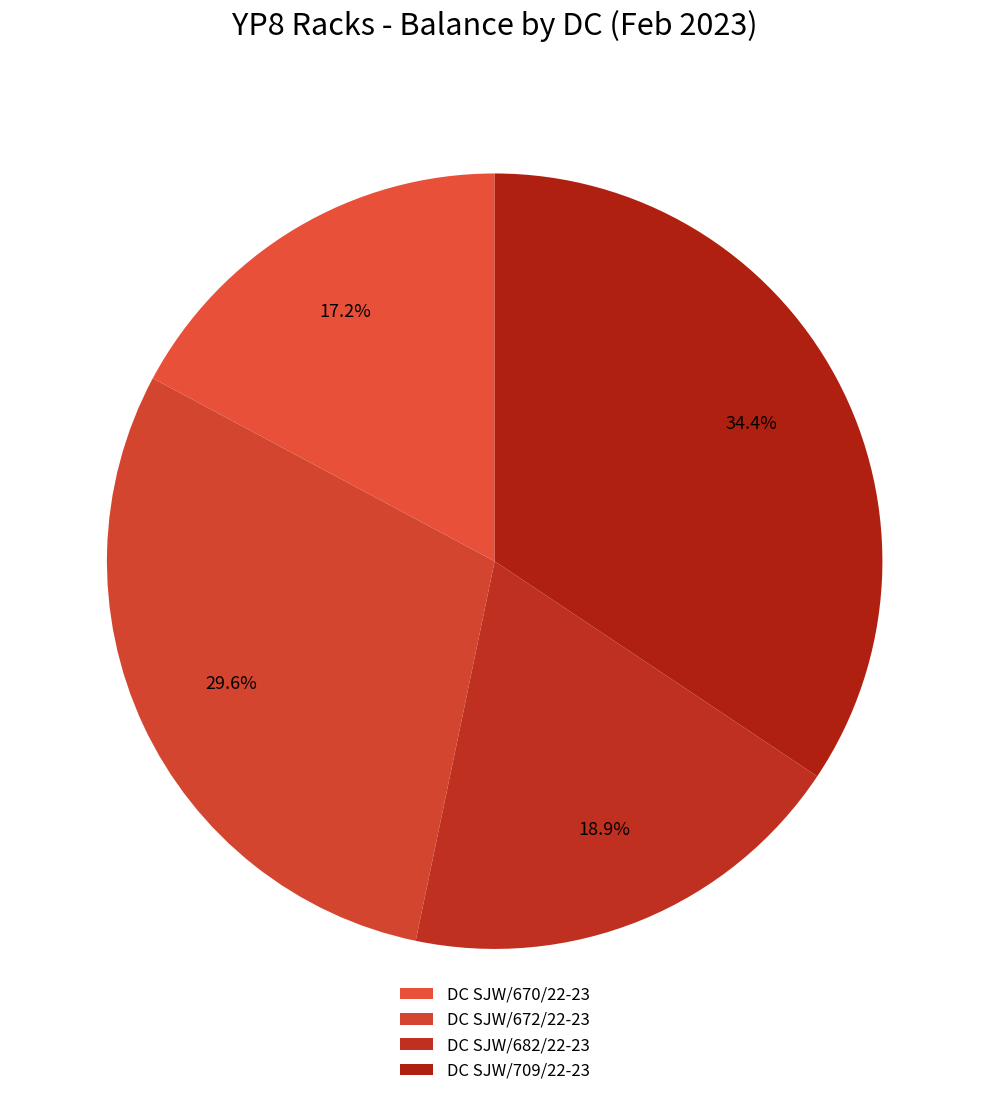

To the nearest percent, what is the difference between the DC SJW/682/22-23 and DC SJW/670/22-23 slice percentages?

2%